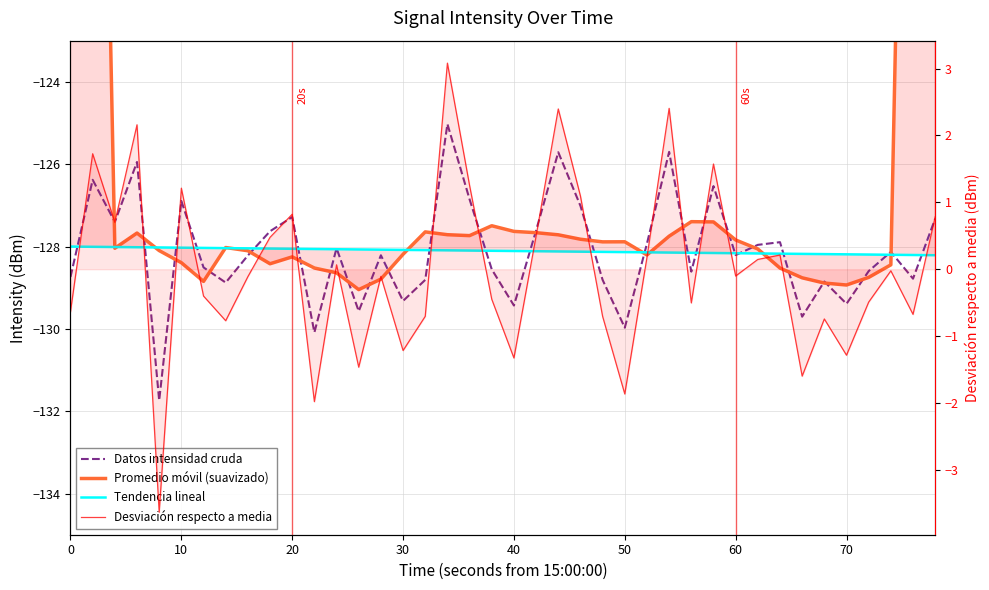

What are all the series names shown in the legend?

Datos intensidad cruda, Promedio móvil (suavizado), Tendencia lineal, Desviación respecto a media